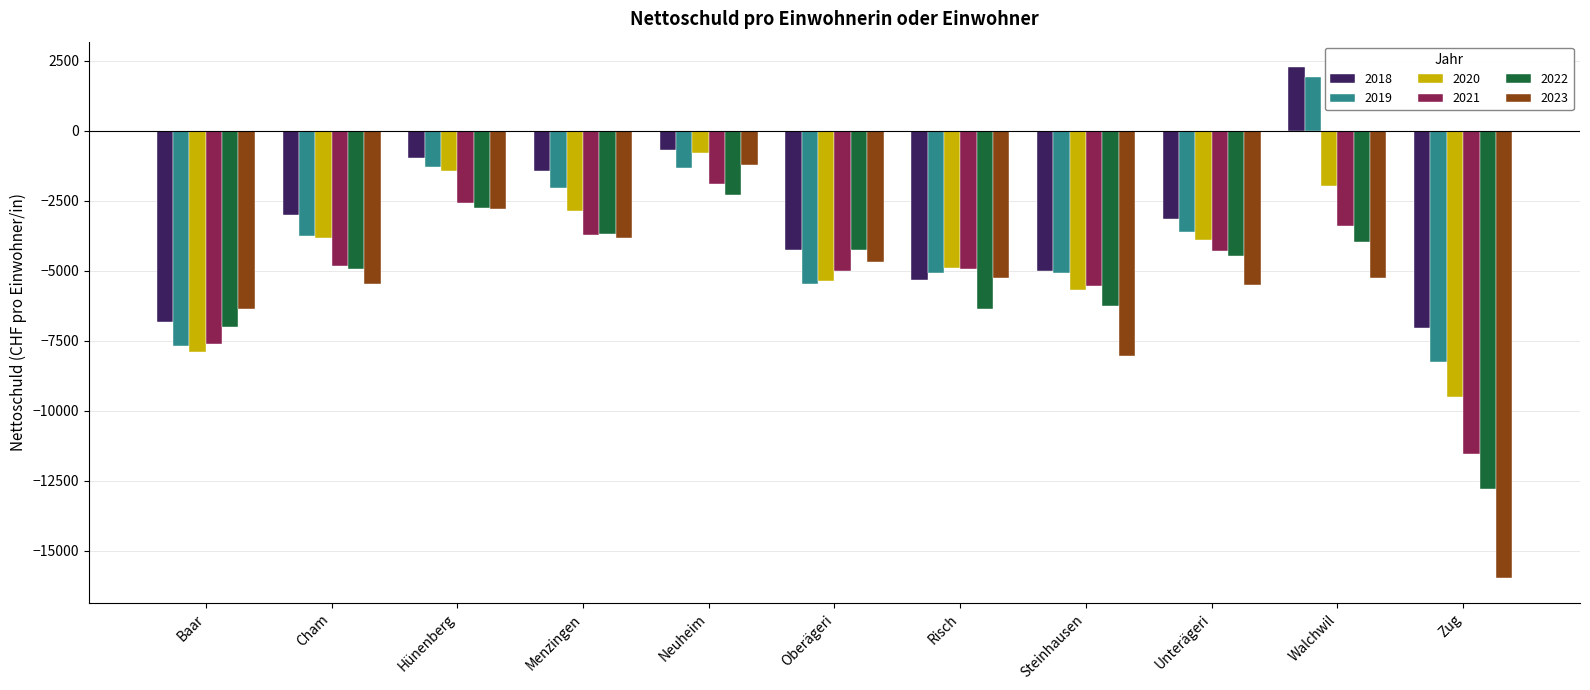

How many groups of bars are there?

11